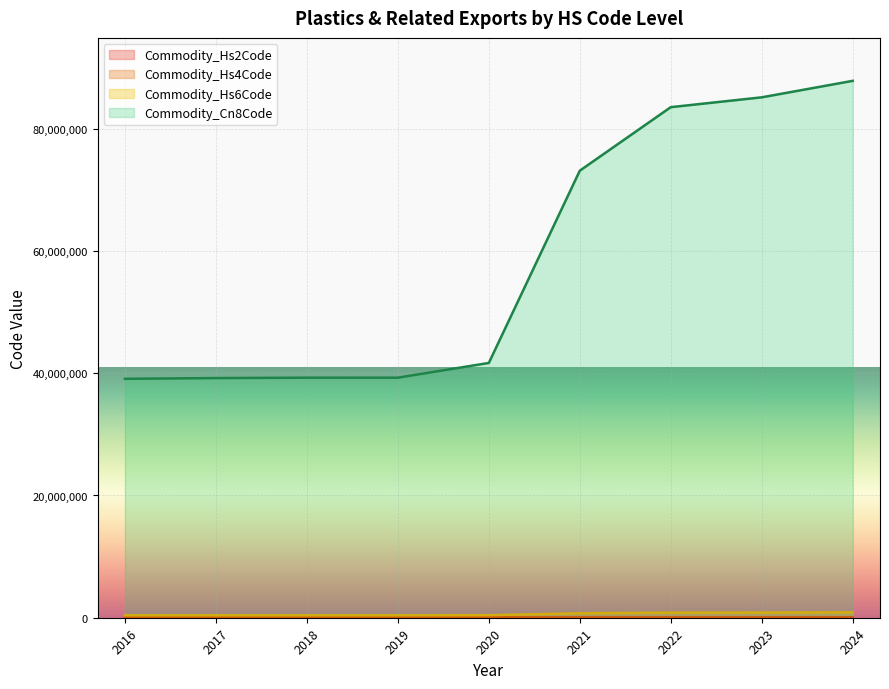

What is the maximum value for Commodity_Cn8Code?

87829000.0